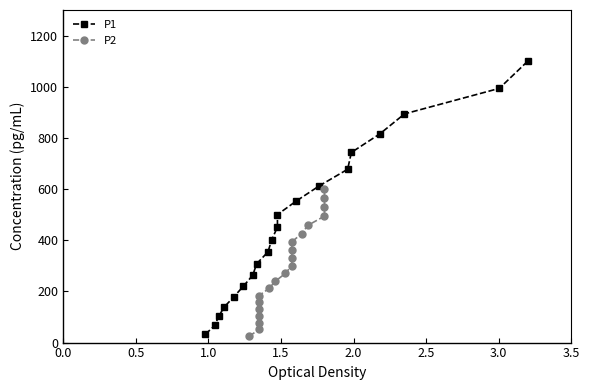

Rank the series at 1.0 from lowest to highest value.

P2, P1